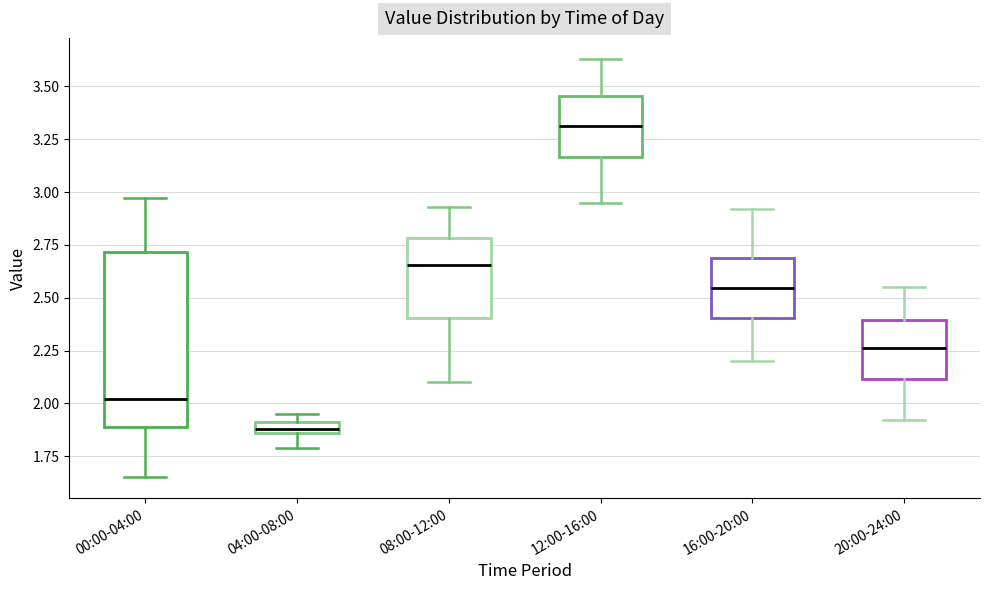

Where does the median line of the box for 20:00-24:00 sit on the y-axis? The values are not printed on the chart, so give them approximately, as read against the axis.

2.25